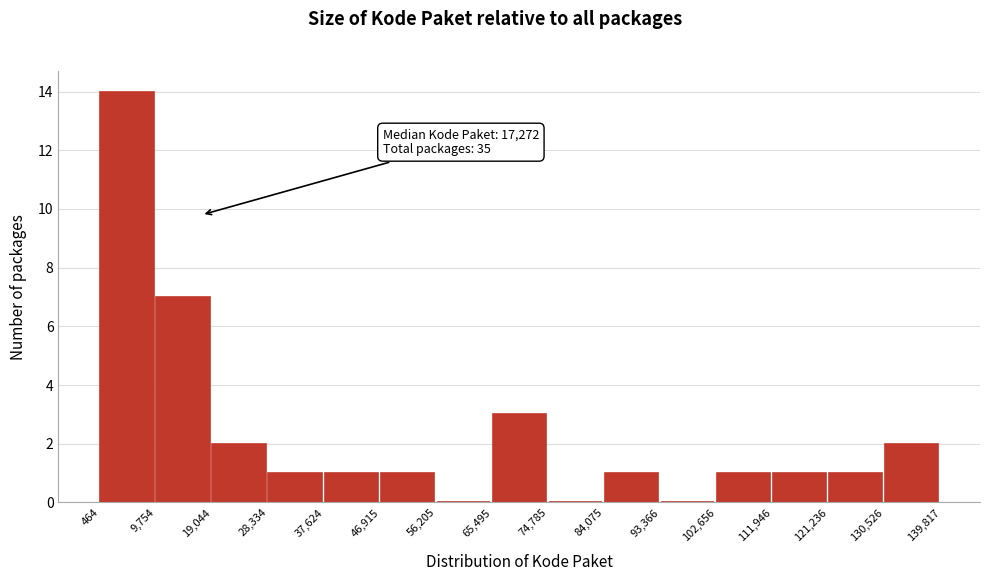

Over which range of the x-axis is the bar tallest?

464 to 9,754